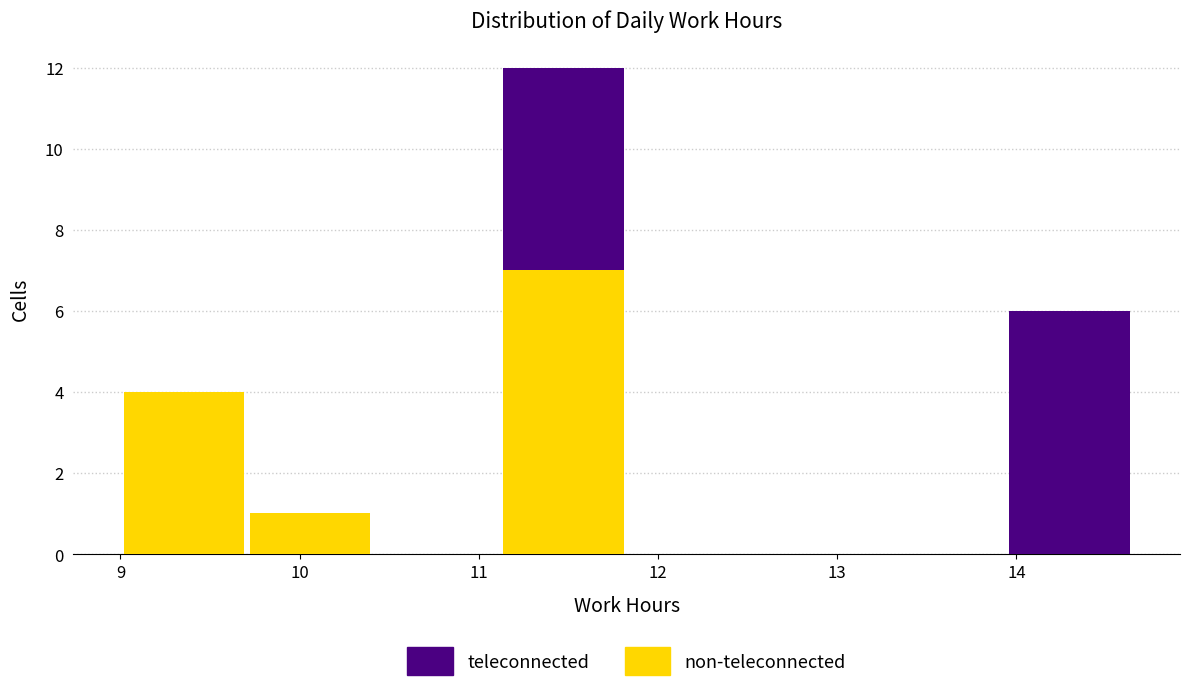

What is the total height of the stacked bar covering 13.9 to 14.7 on the x-axis? Neither the bar edges nor the heights are printed on the chart, so give them approximately, as read against the axes.

6